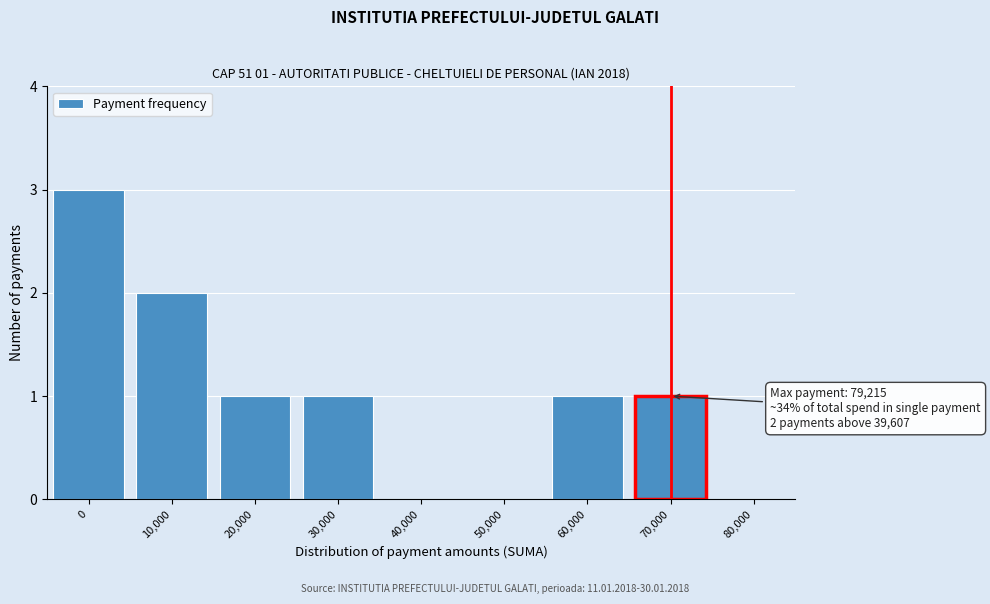

Reading left to right, what are all the values shown in this chart?

0=3	10,000=2	20,000=1	30,000=1	40,000=0	50,000=0	60,000=1	70,000=1	80,000=0